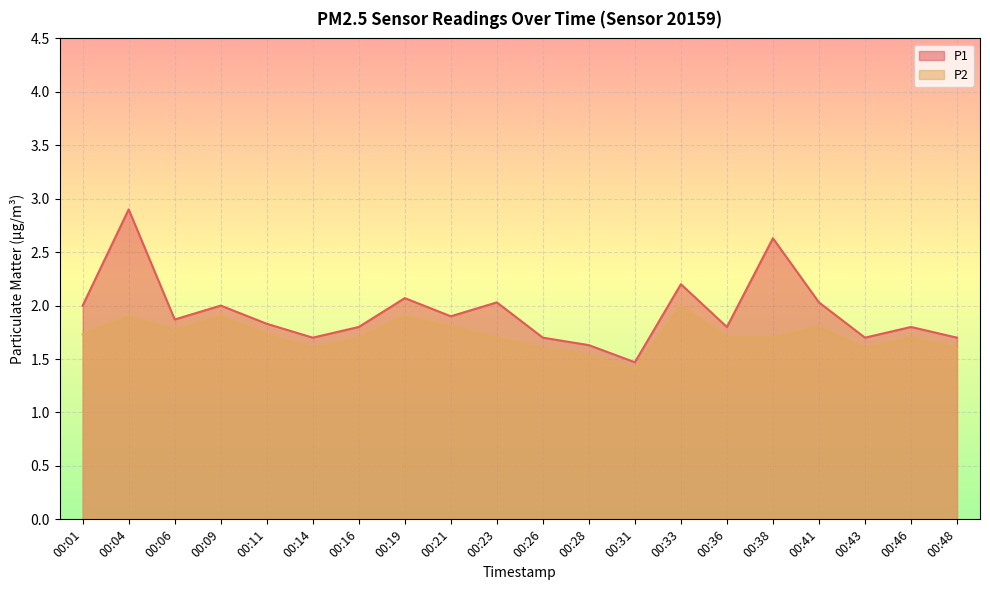

How many distinct data groups are displayed?

2